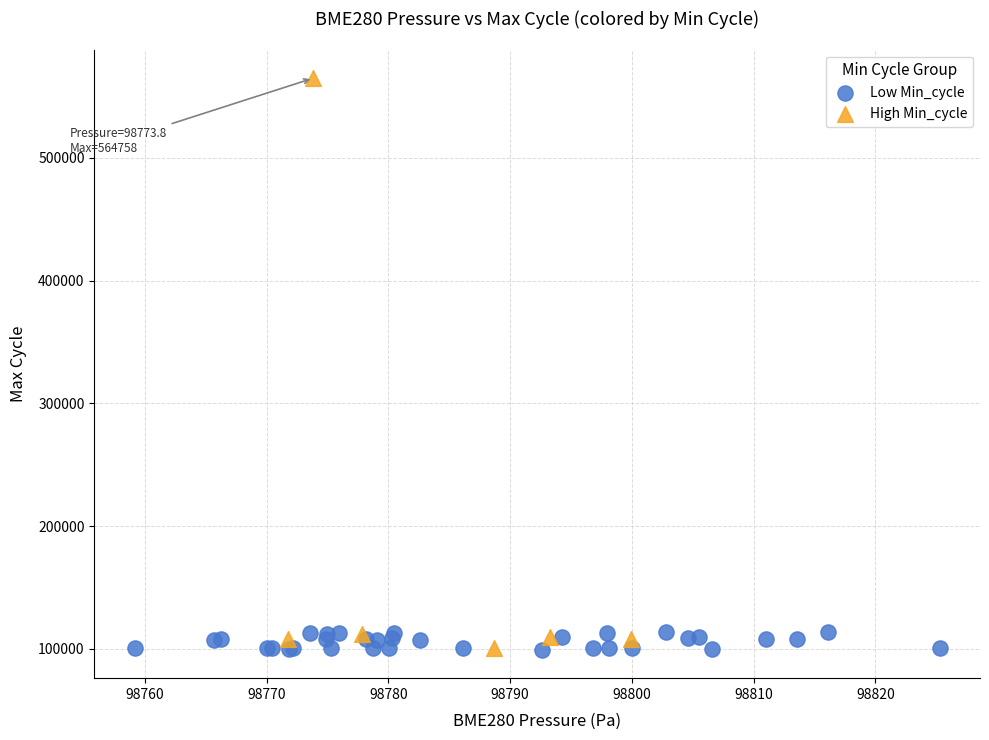

Which series contains the highest Y value?

High Min_cycle